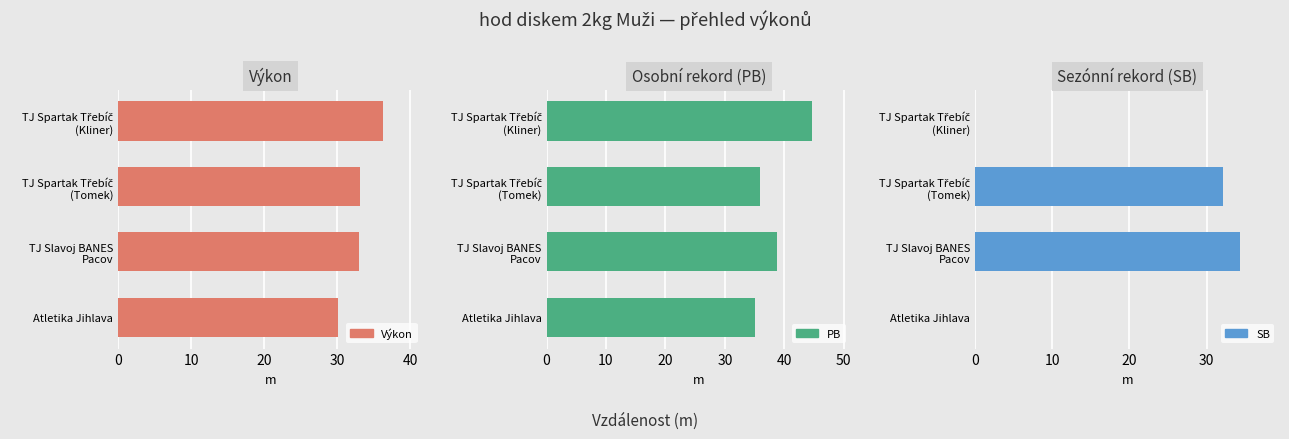

True or false: Výkon has a value of 8.1 at Atletika Jihlava.

False